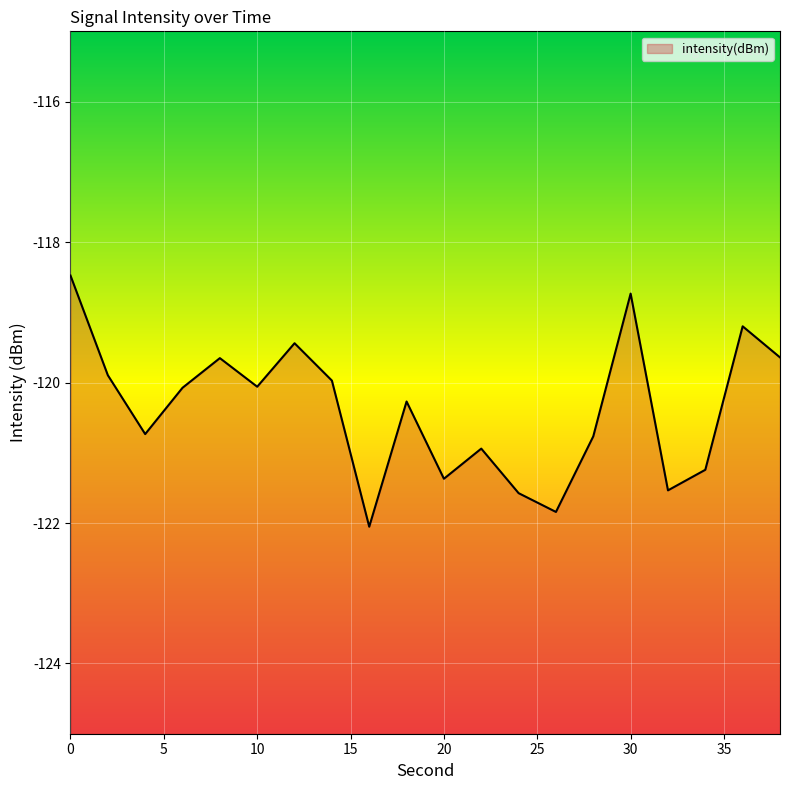

How many data points does each series have?

20